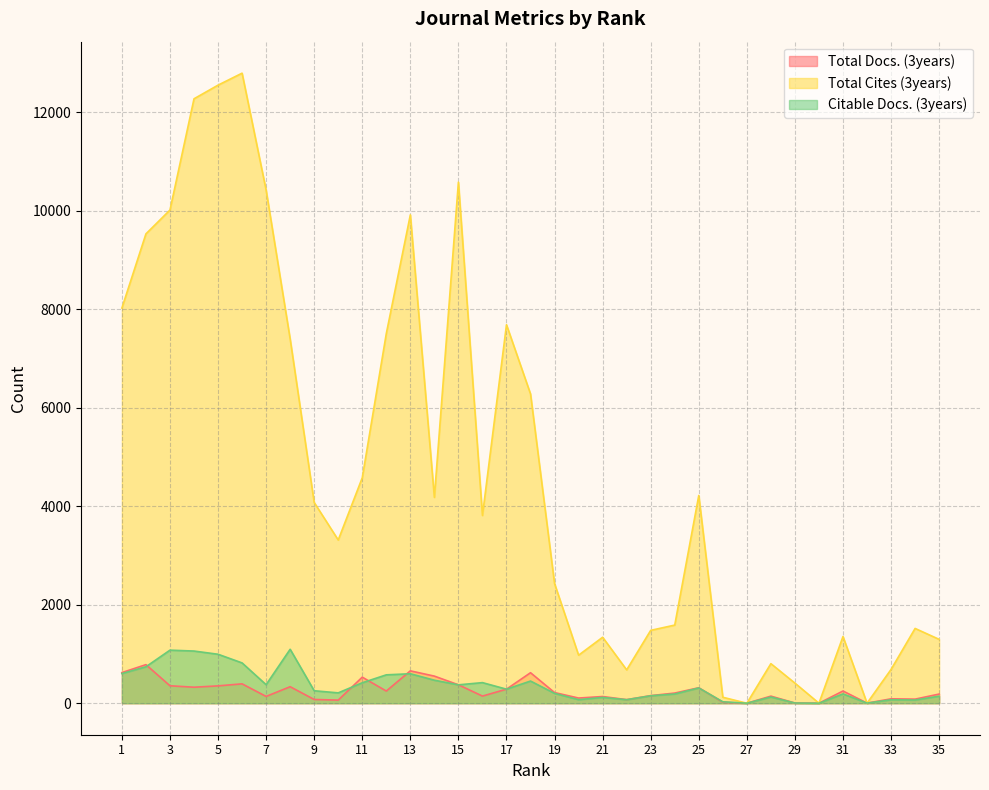

Where does the Citable Docs. (3years) series first go above 253?

1